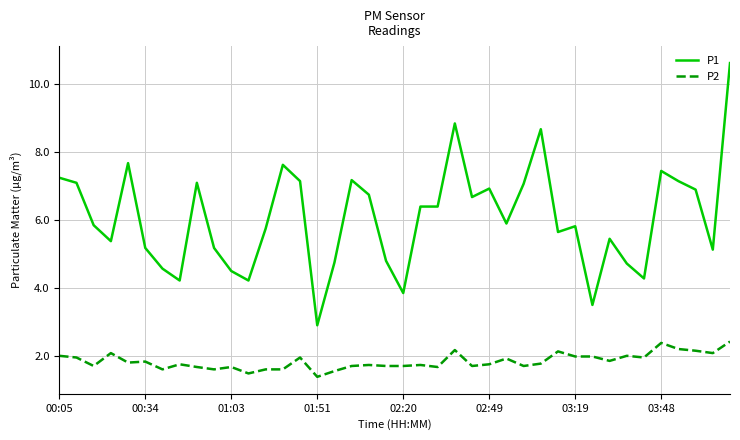

Which series has the largest total across all categories?

P1